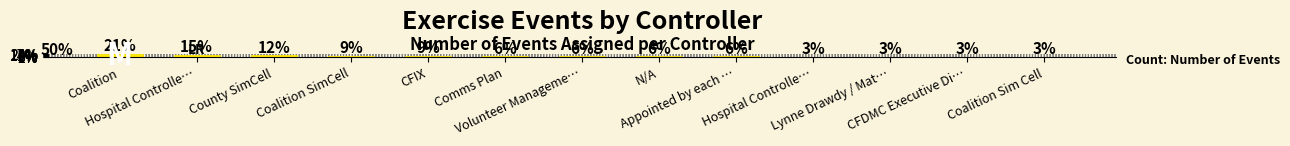

Does the chart contain any negative values?

No